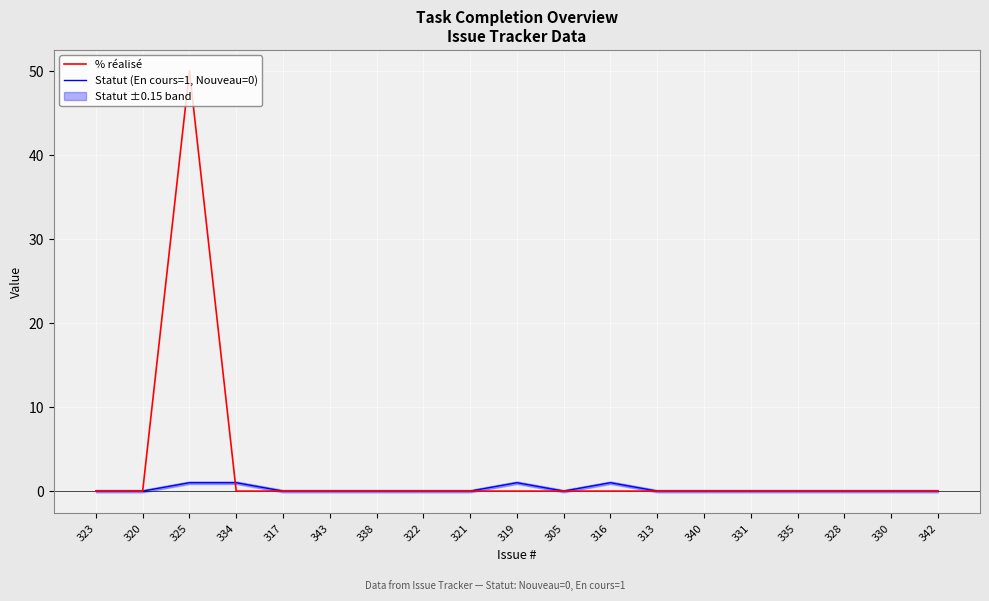

The value of % réalisé at 330 is 18. True or false?

False